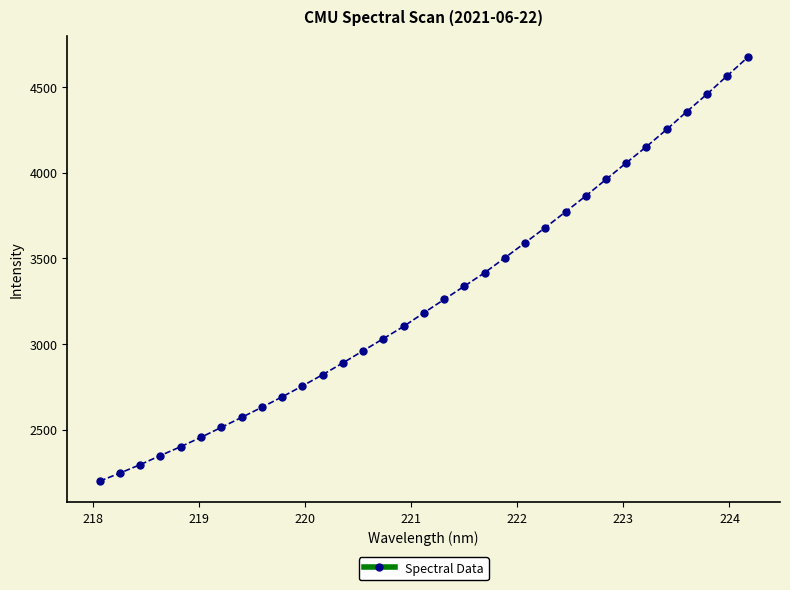

What is the maximum value shown in the chart?

4672.9